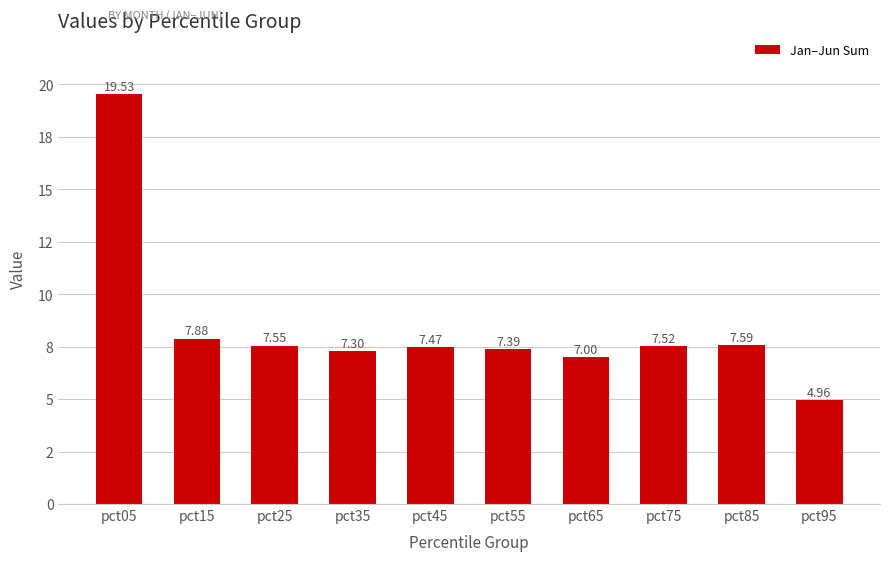

Which has a higher value, pct05 or pct35?

pct05